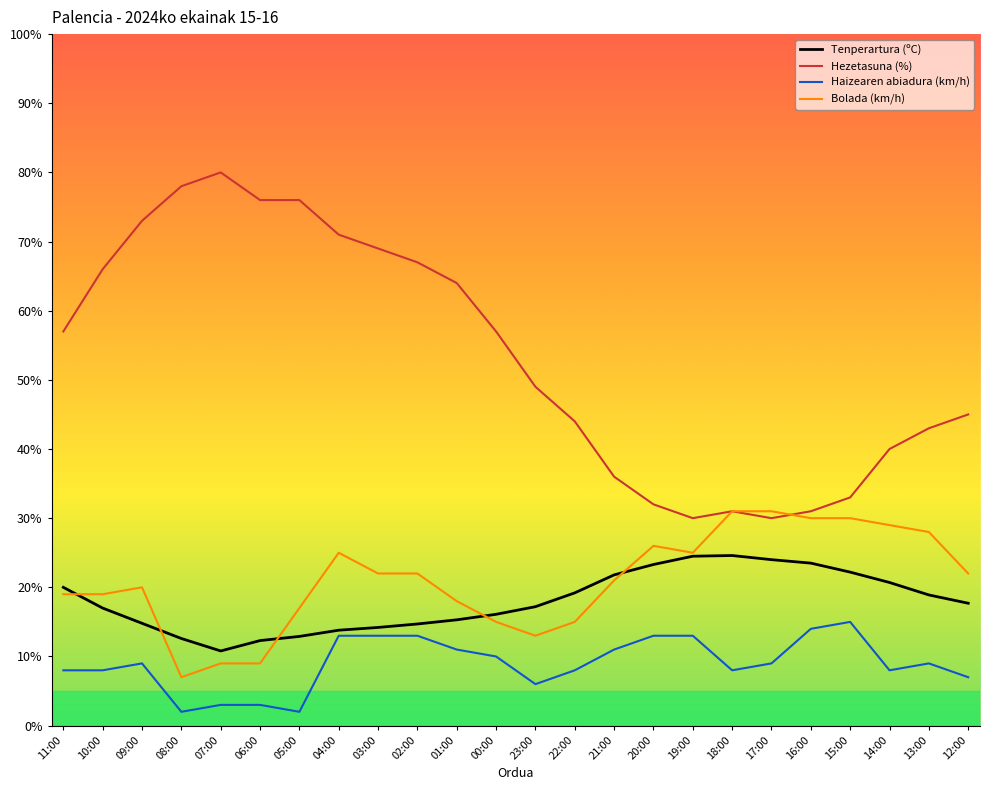

What are all the series names shown in the legend?

Tenperartura (ºC), Hezetasuna (%), Haizearen abiadura (km/h), Bolada (km/h)